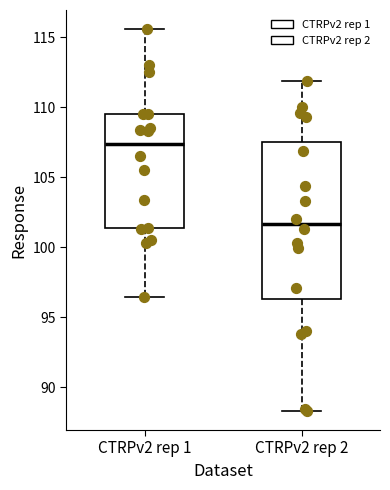

Reading left to right, transcribe this box plot: for each box, give where its median line is, the range the box spans, and where its two whiskers end, as read against the y-axis. The values are not printed on the chart, so give them approximately, as read against the axis.

CTRPv2 rep 1: median 107.5, box 101.5 to 109.5, whiskers 96.5 to 115.5
CTRPv2 rep 2: median 101.5, box 96.5 to 107.5, whiskers 88.5 to 112.0